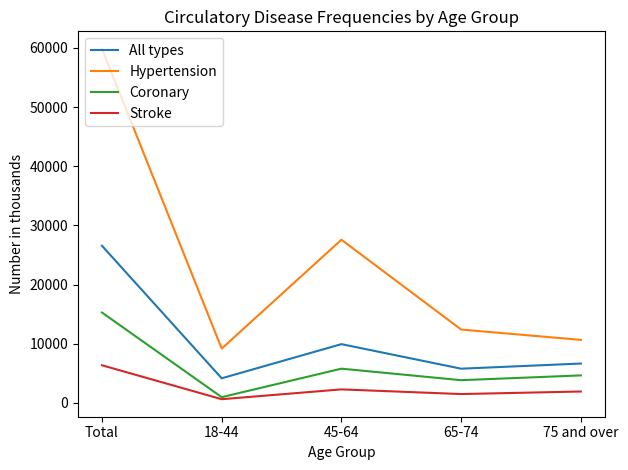

What position from the right is 45-64?

3